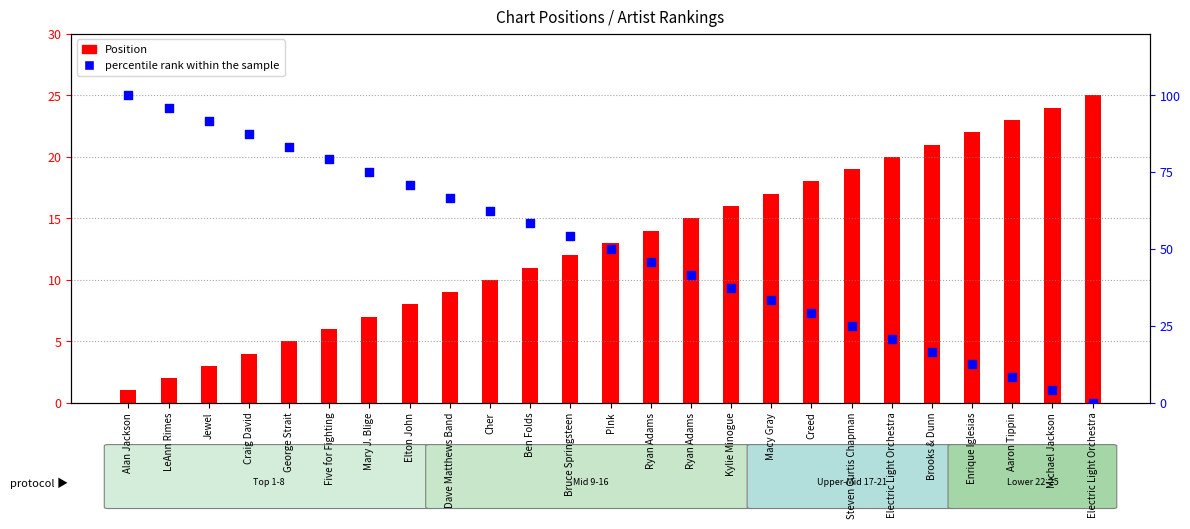

What is the total value across all series at Dave Matthews Band?

75.7